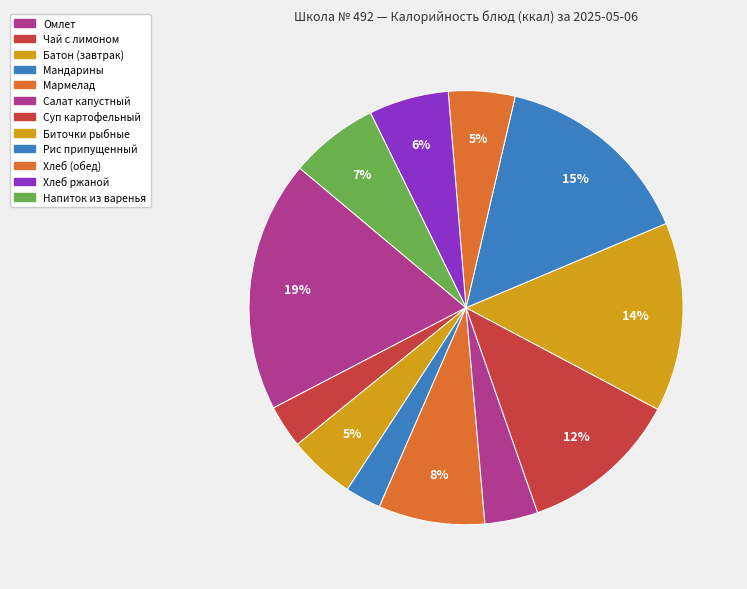

How many segments does this pie chart have?

12